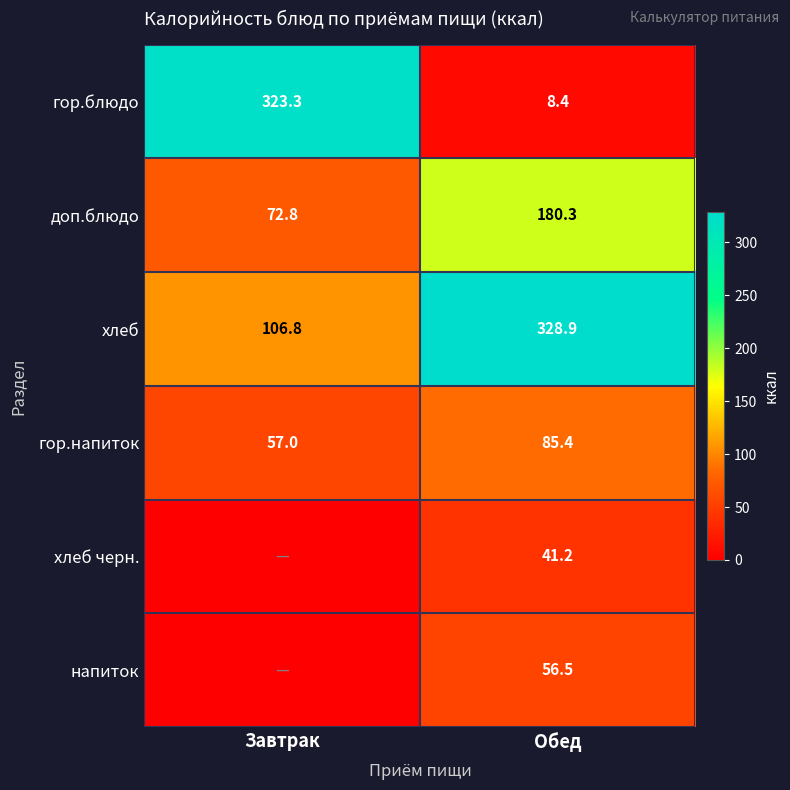

What is the lowest value of the гор.блюдо series?

8.4